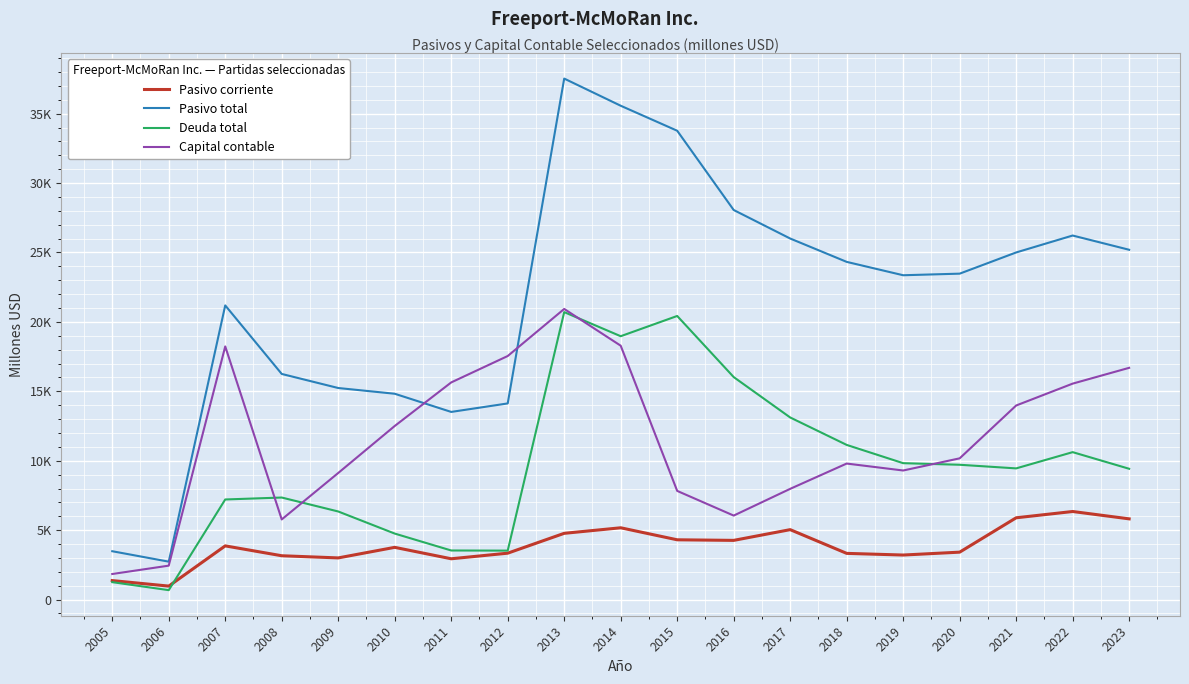

What is the approximate value of Pasivo corriente at 2010, to the nearest 10?

3760